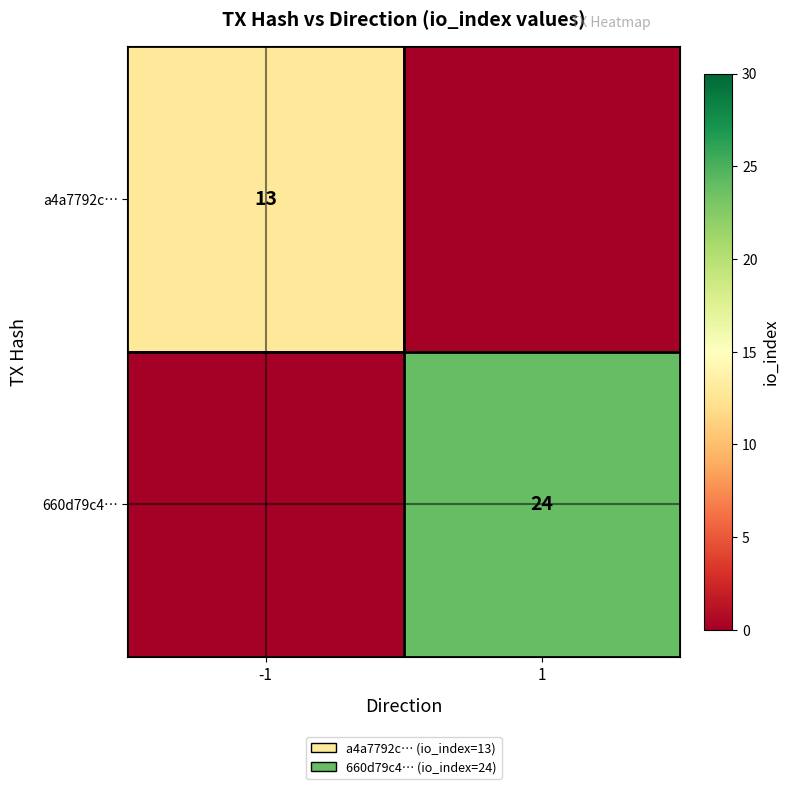

How many series are shown in this chart?

2